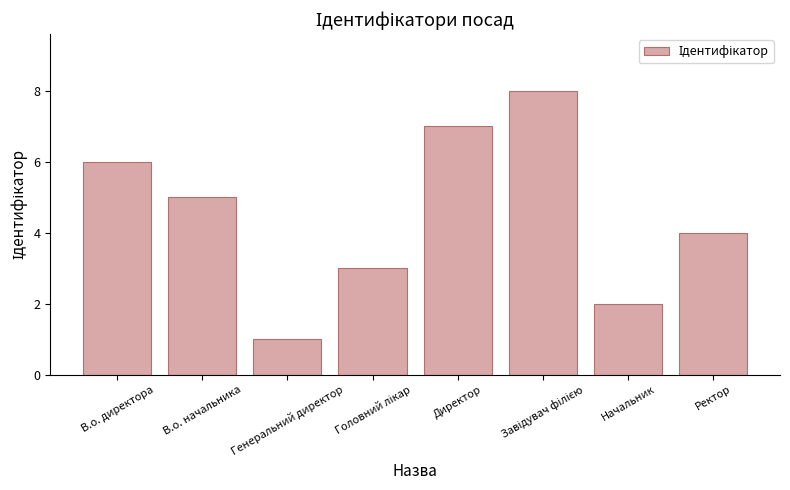

Which label corresponds to the smallest value in the chart?

Генеральний директор